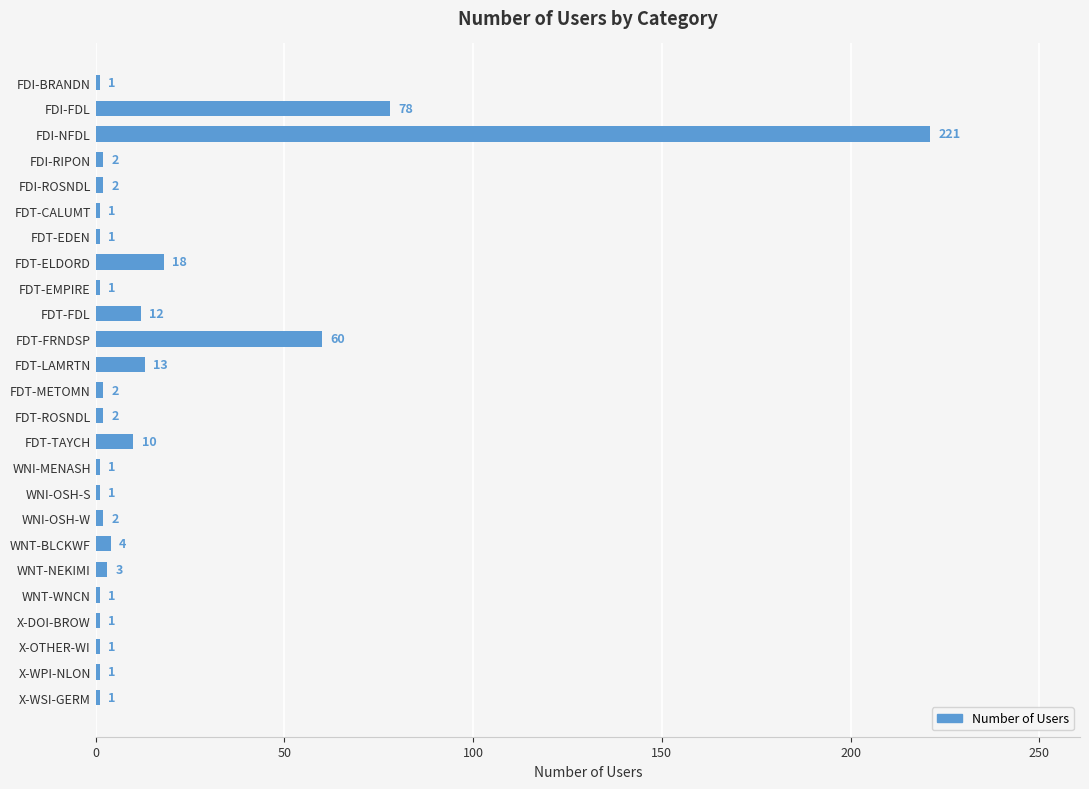

What is the difference between the maximum and second lowest values?

220